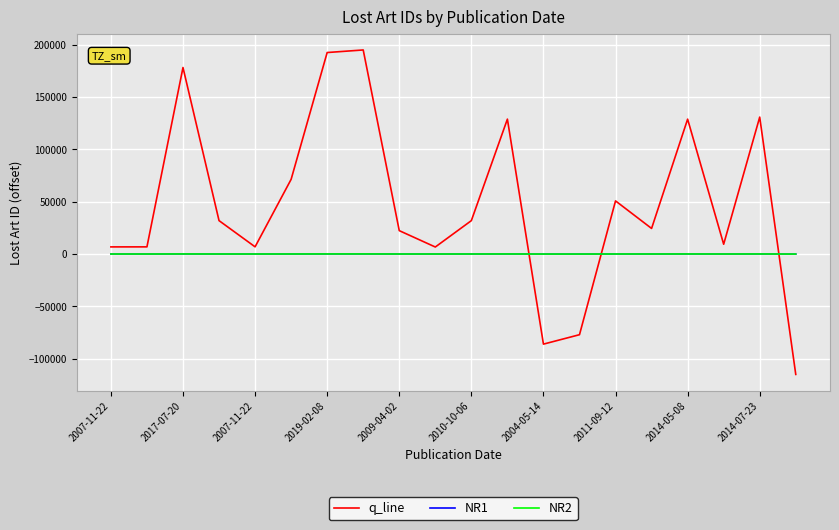

After their last crossing, which series has the higher values: q_line or NR1?

NR1